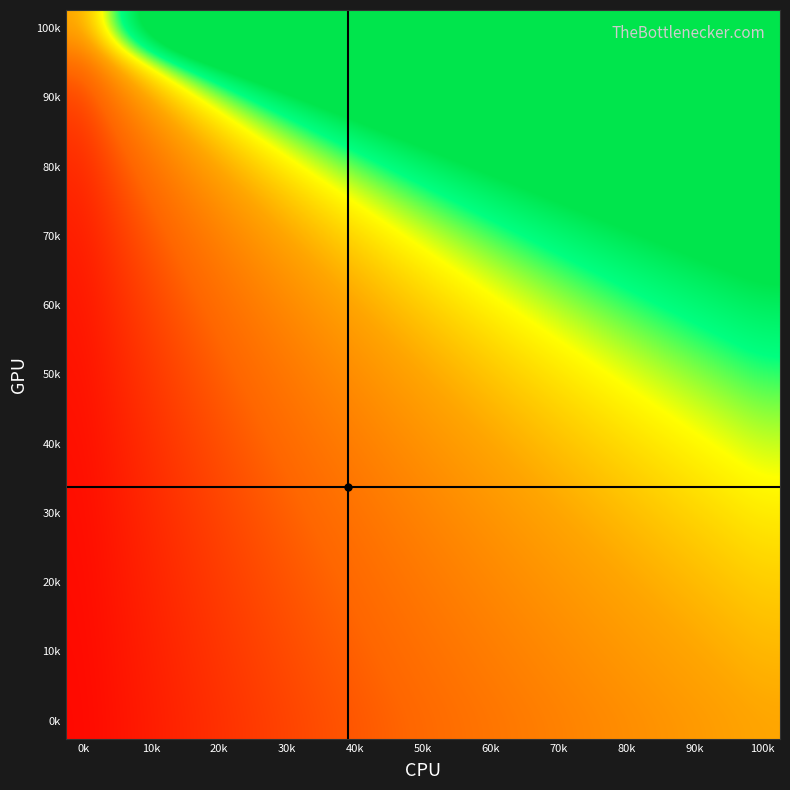

What is the greatest value displayed?

20.0